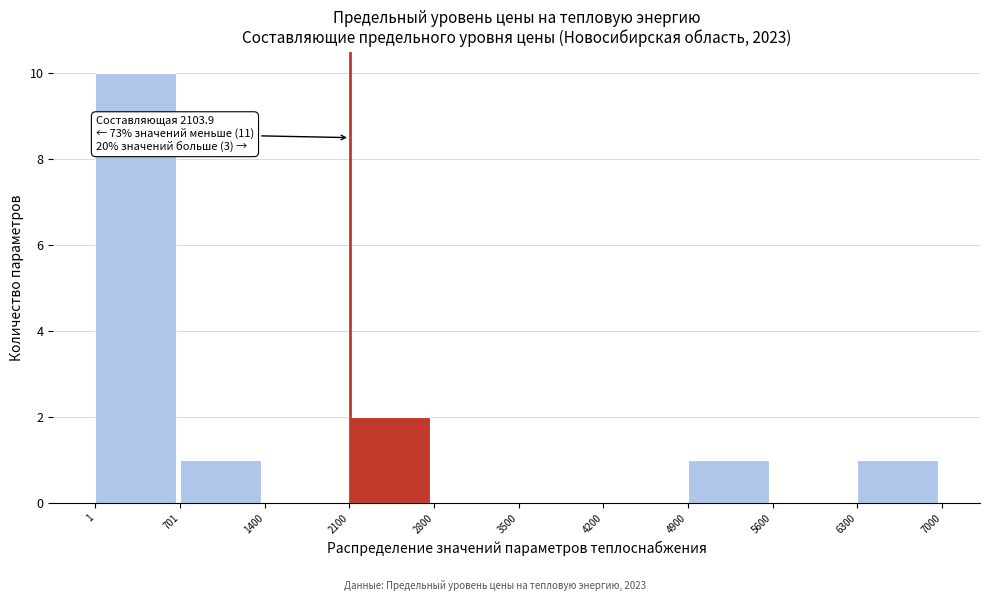

Which range on the x-axis has the tallest bar?

1 to 701